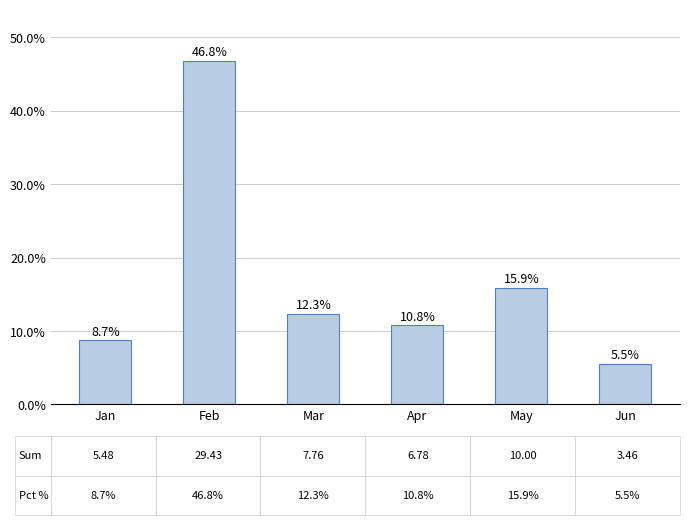

What is the difference between the second highest and second lowest values?

7.2